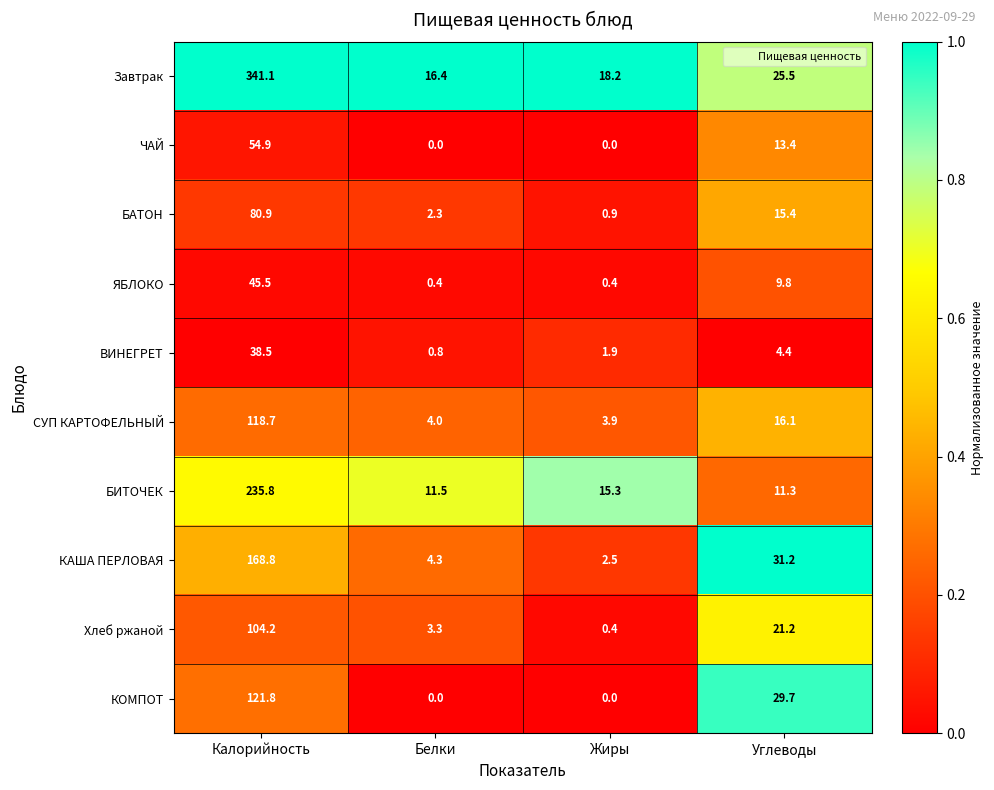

What is the lowest value of the Завтрак series?

16.4